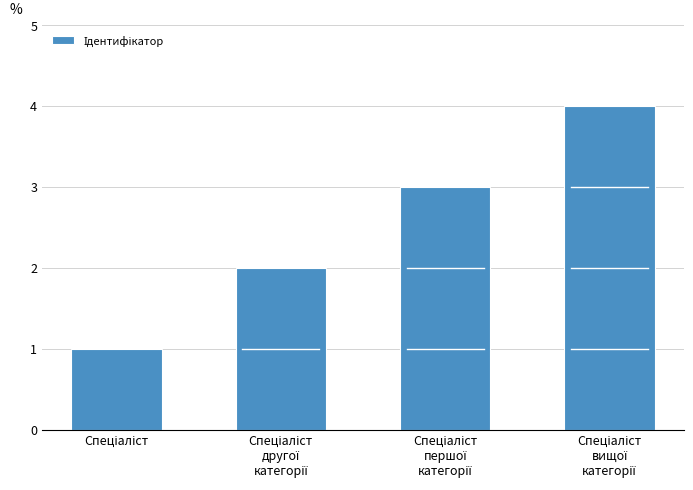

Reading left to right, list all the values displayed in this chart.

1	2	3	4